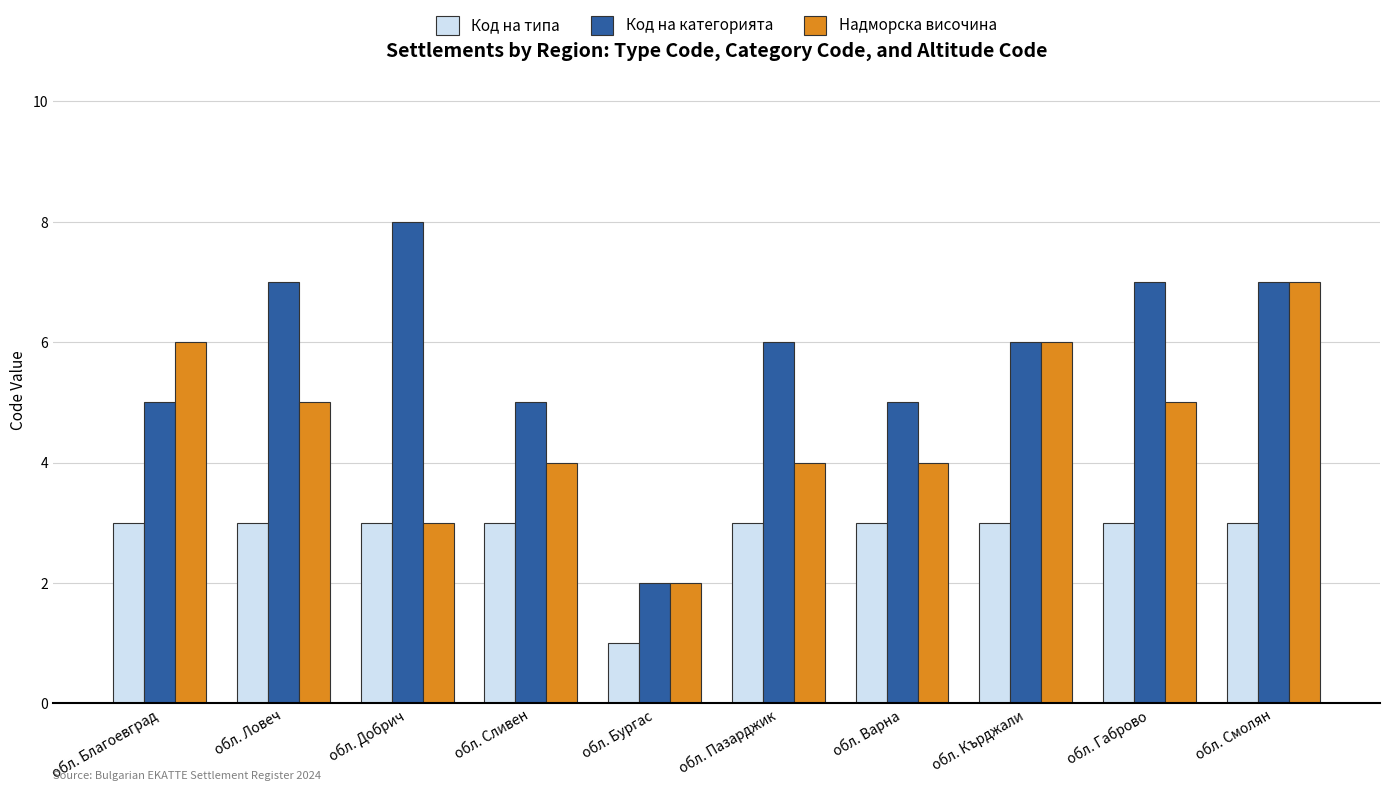

At how many categories does at least one series exceed 4?

9